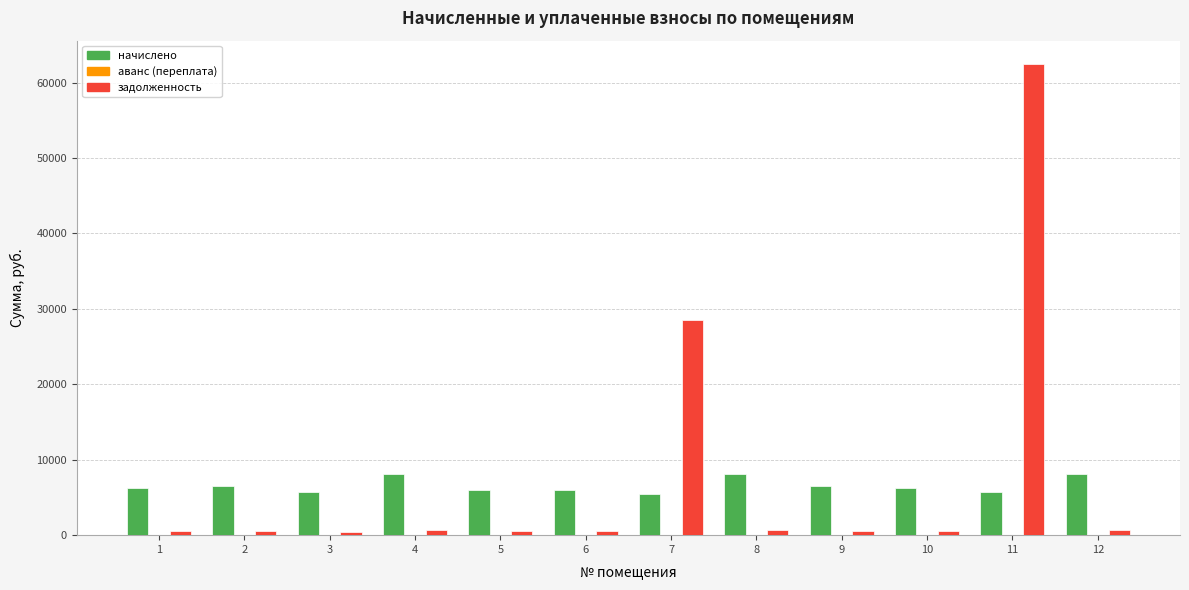

How many categories are shown in the chart?

12